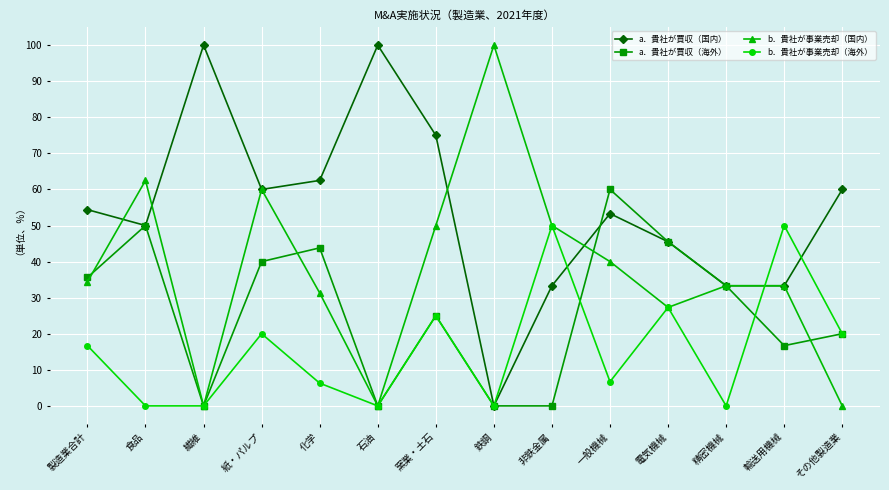

After their last crossing, which series has the higher values: b．貴社が事業売却（海外） or b．貴社が事業売却（国内）?

b．貴社が事業売却（海外）